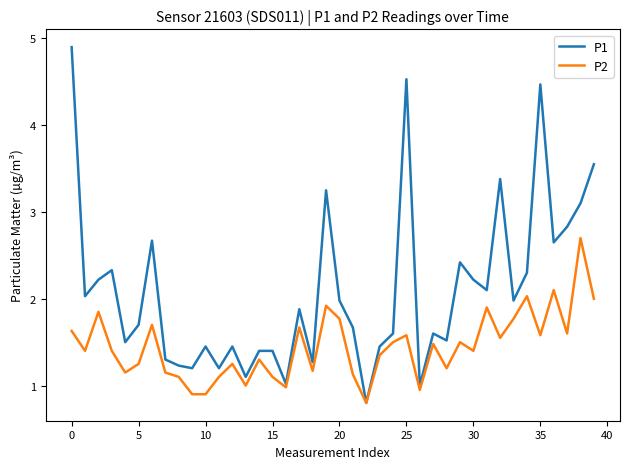

Which series has the largest total across all categories?

P1